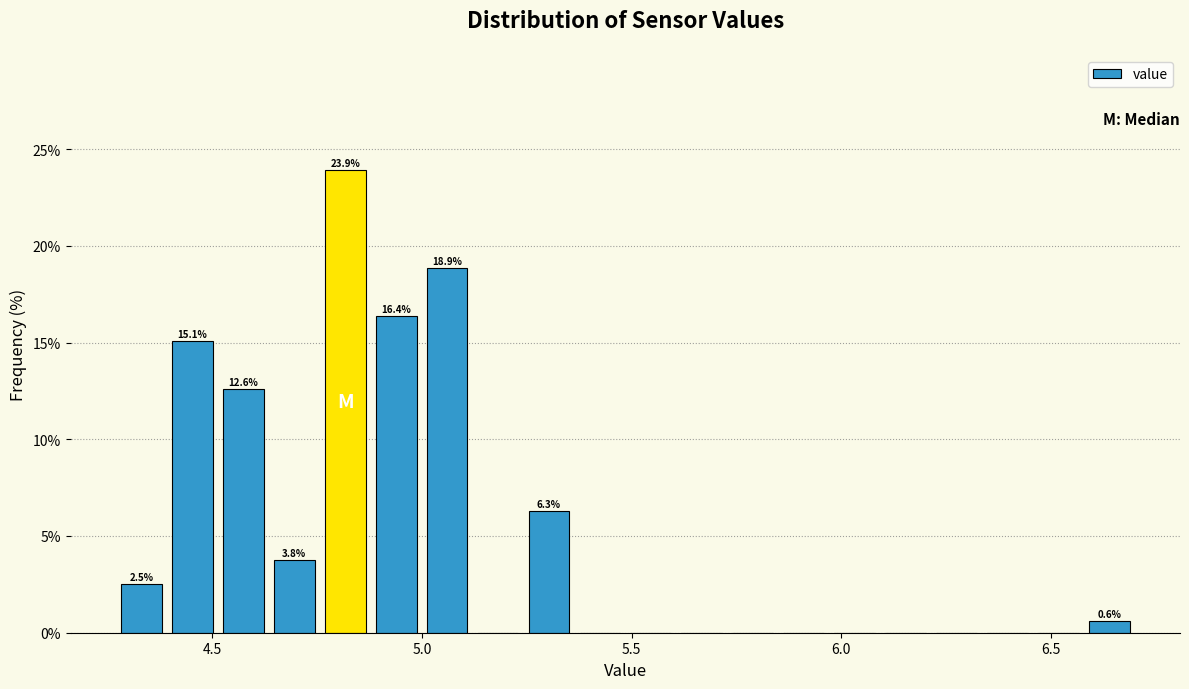

Read against the x-axis, roughly where is the centre of the tallest bar?

4.80